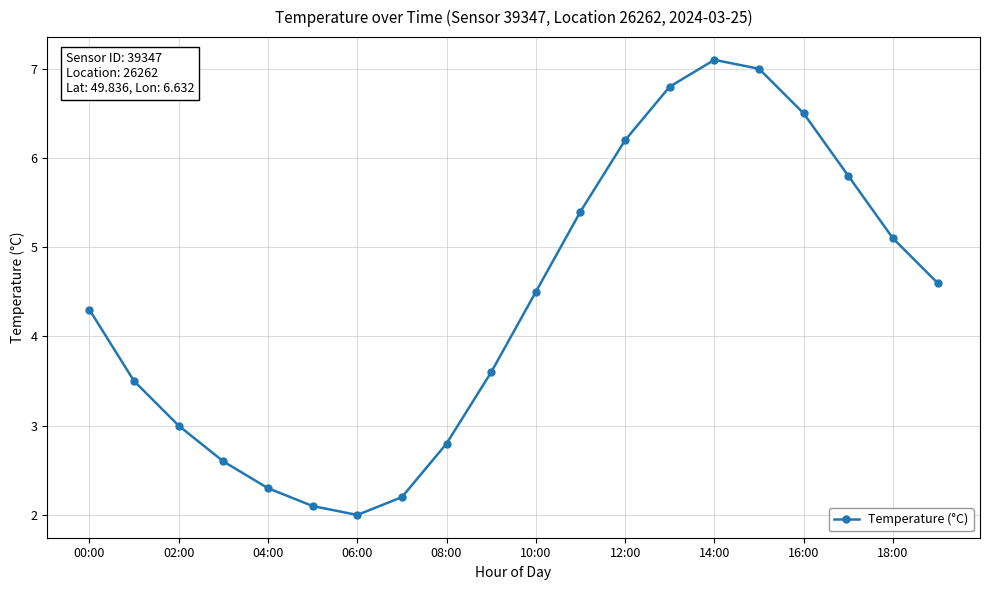

True or false: there are more than 0 points higher than both neighbors.

True